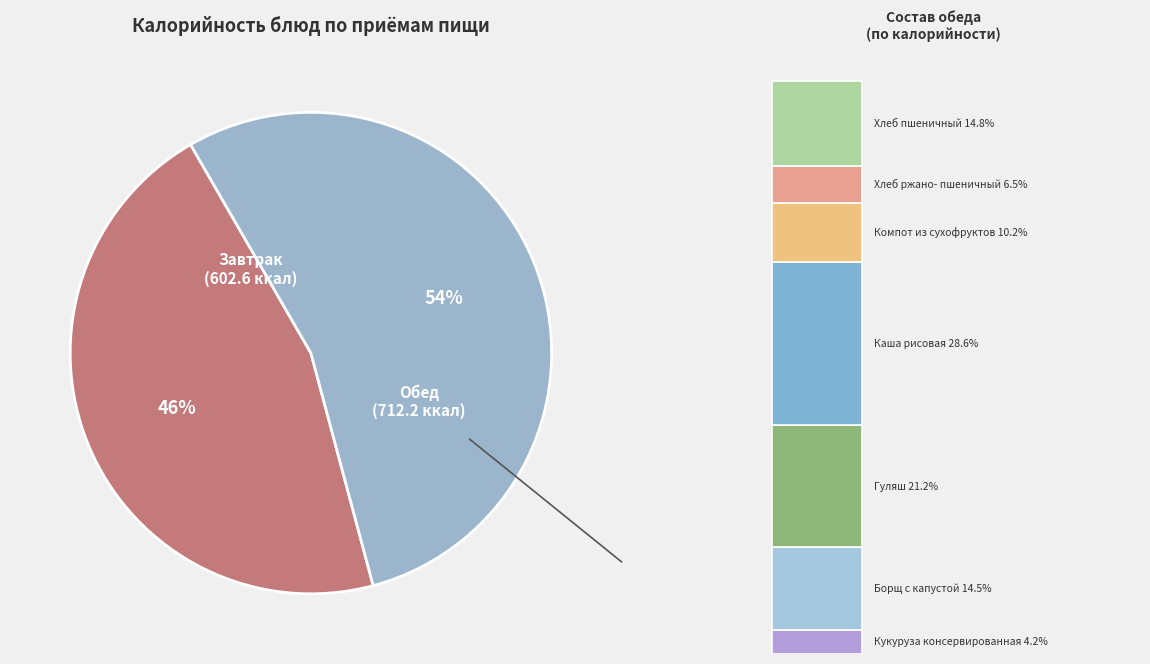

Does any single category account for the majority?

Yes